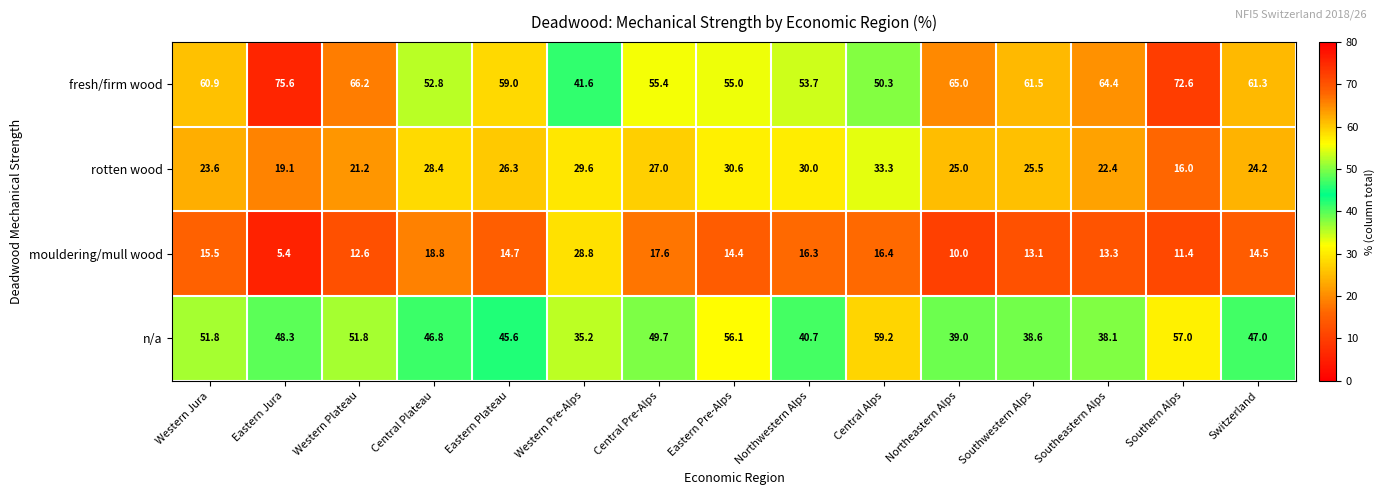

The value of mouldering/mull wood at Eastern Pre-Alps is 7.6. True or false?

False